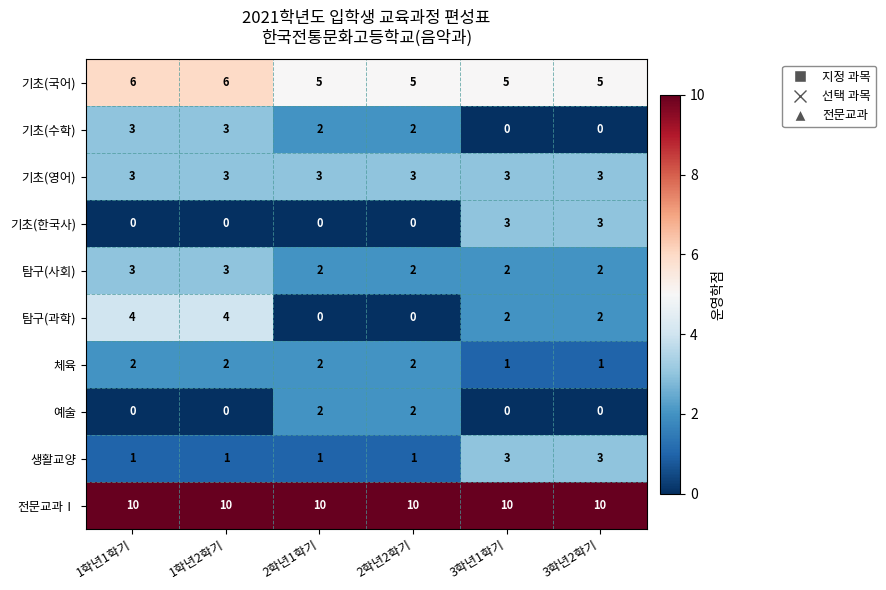

The value of 체육 at 2학년1학기 is 2. True or false?

True